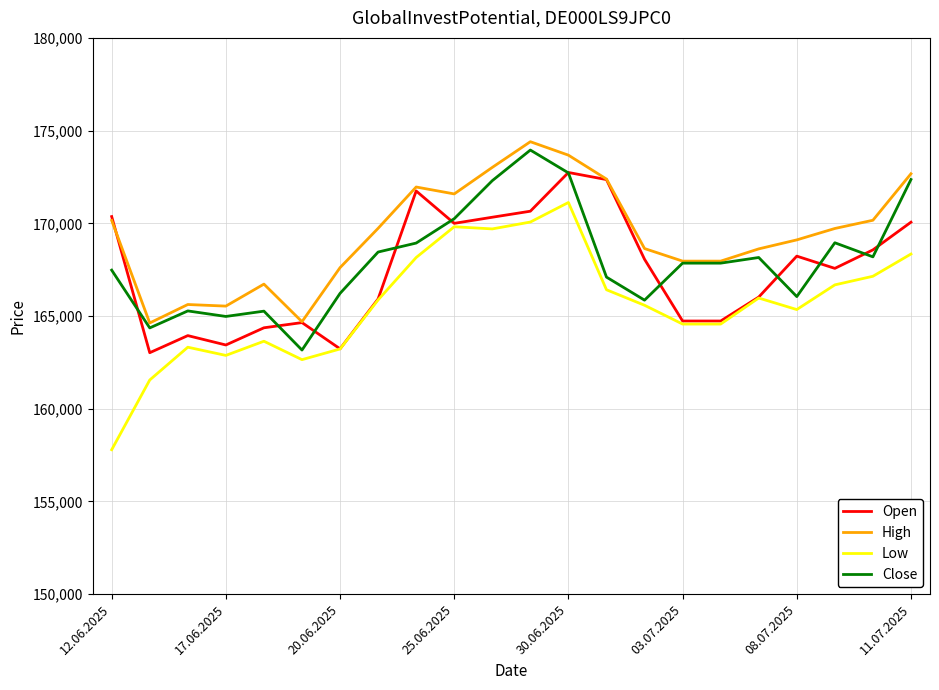

Which series has the largest range (max minus min)?

Low